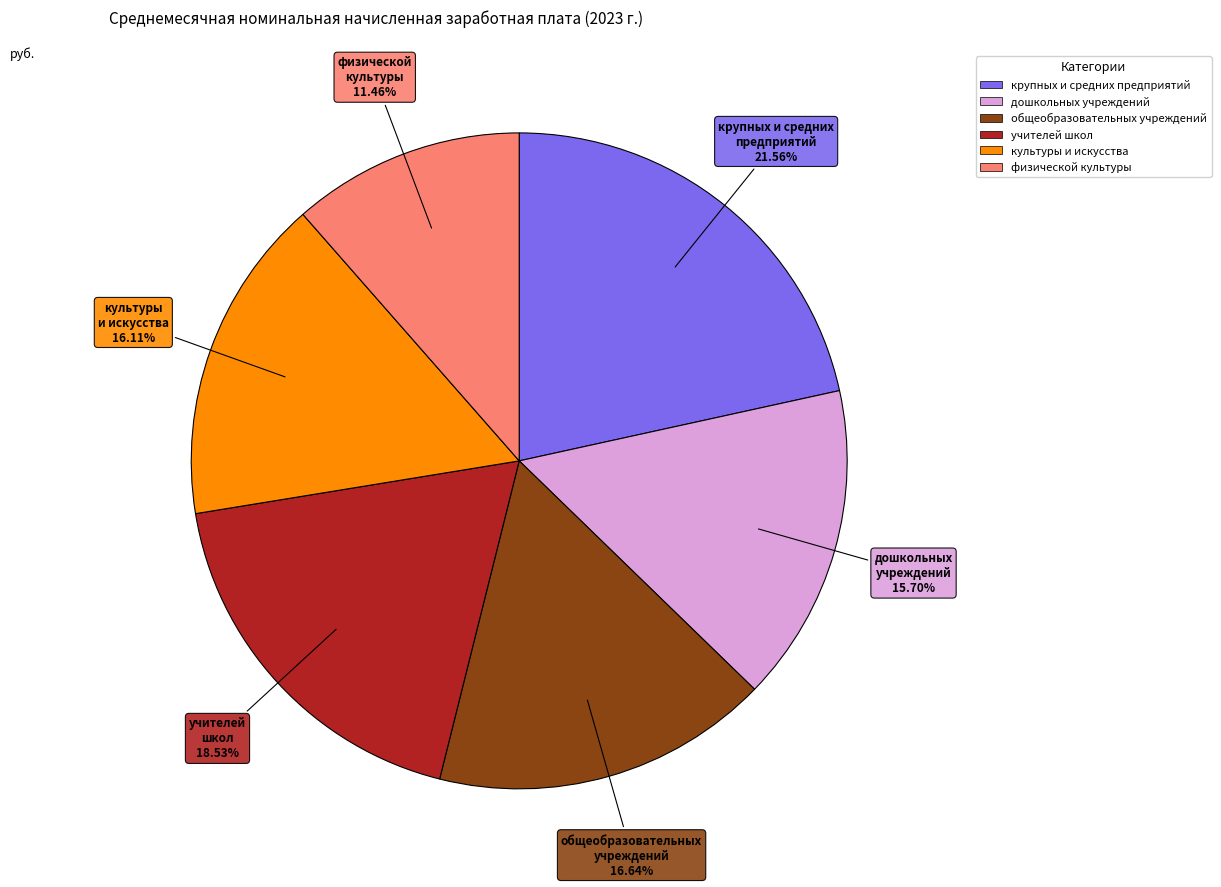

What is the largest slice in the pie chart?

крупных и средних предприятий